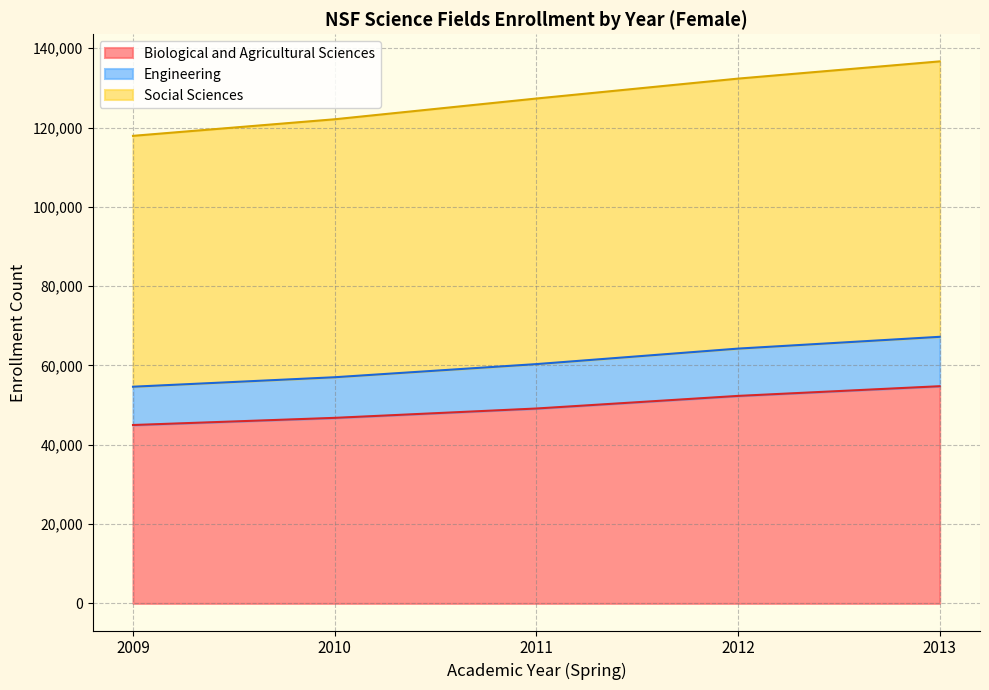

How many lines are shown in the chart?

3